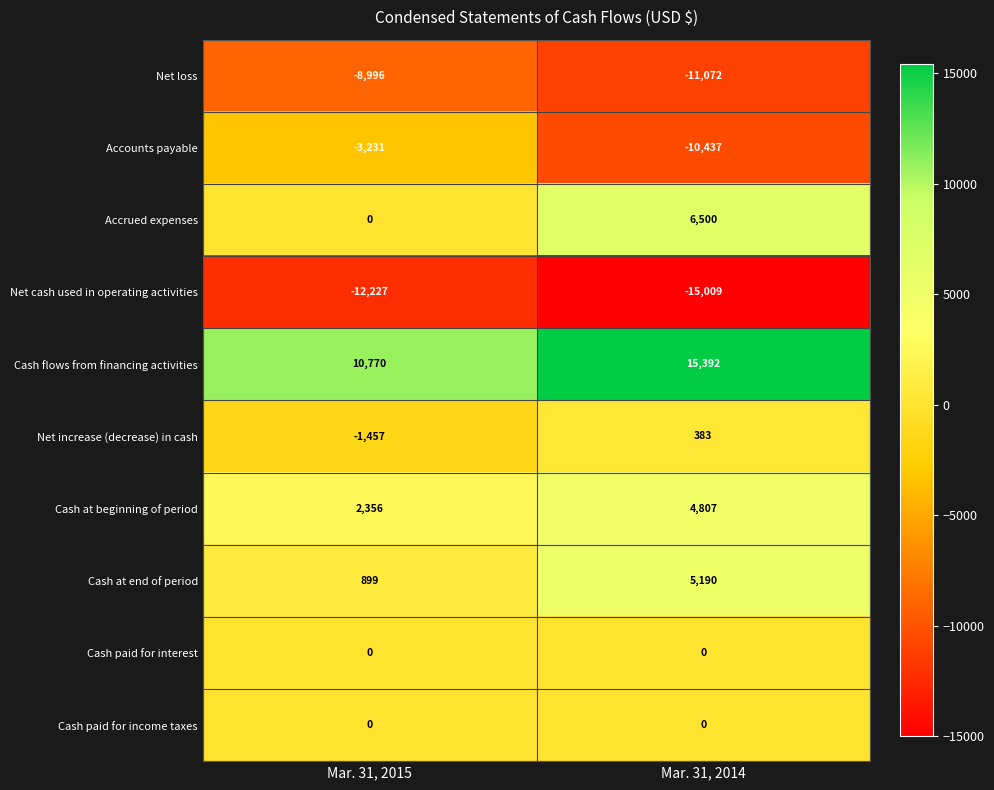

Where is Cash at end of period nearest to the value 3044?

Mar. 31, 2015